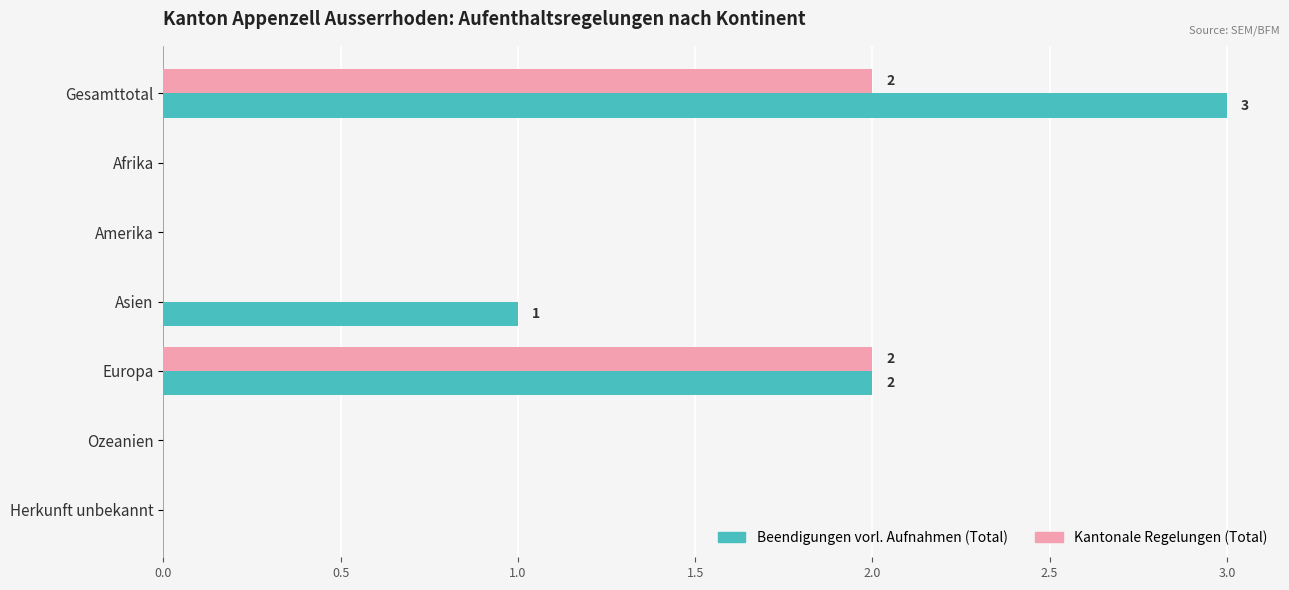

Is it true that Beendigungen vorl. Aufnahmen (Total) equals 0 at Ozeanien?

True